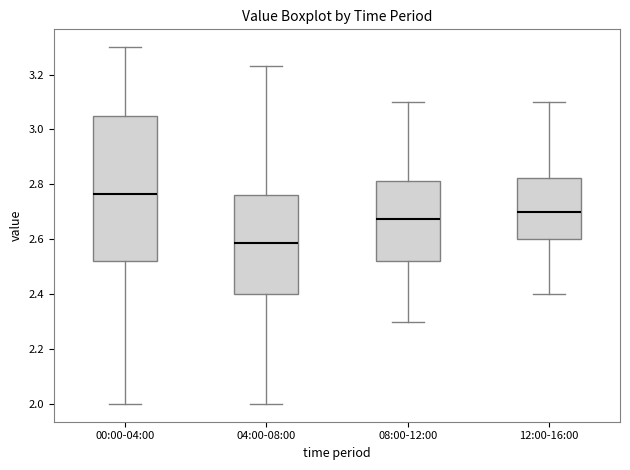

Which box has the lowest median line?

04:00-08:00